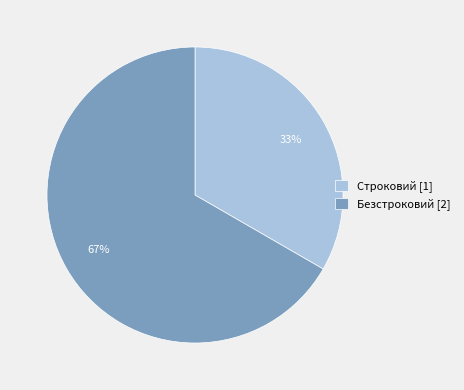

How many segments does this pie chart have?

2